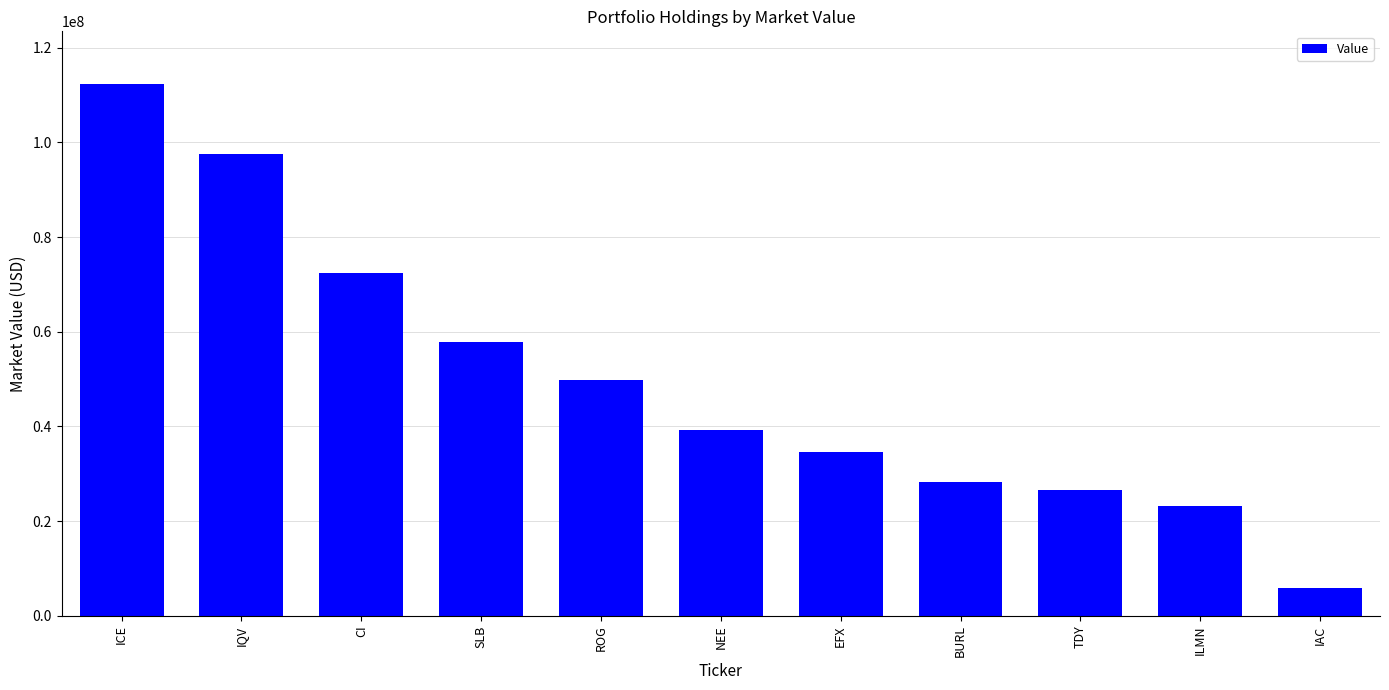

List the labels in order of value, smallest first.

IAC, ILMN, TDY, BURL, EFX, NEE, ROG, SLB, CI, IQV, ICE